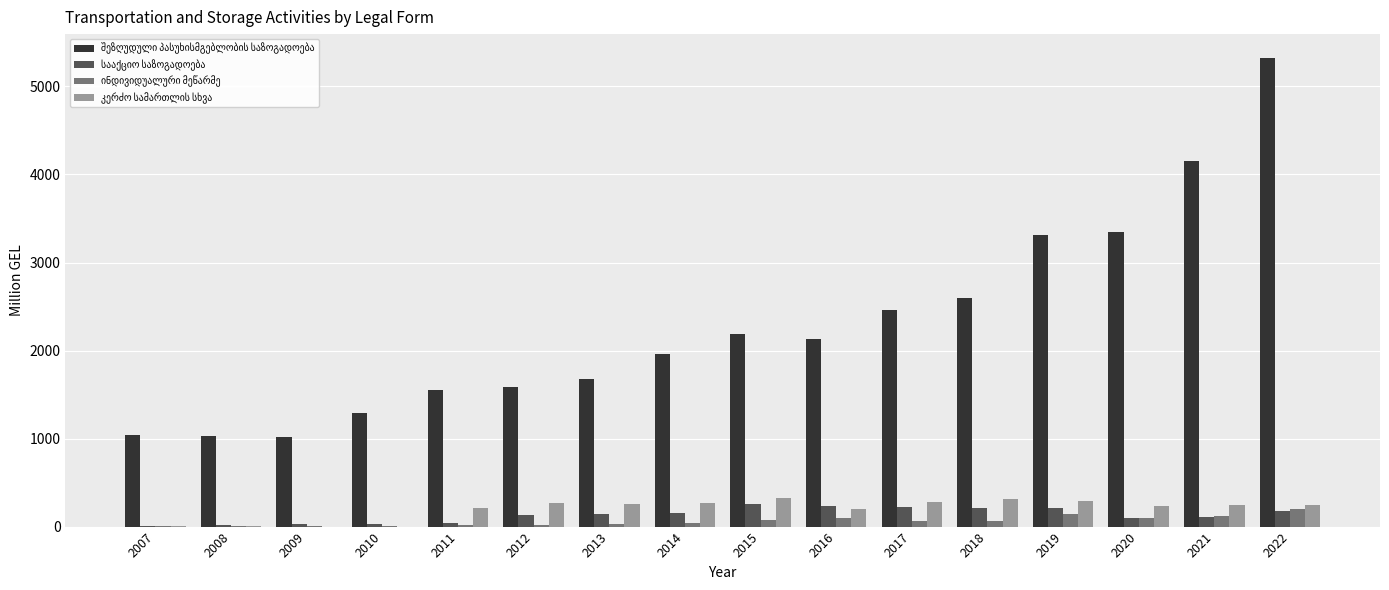

What is the total value across all series at 2022?

5946.8